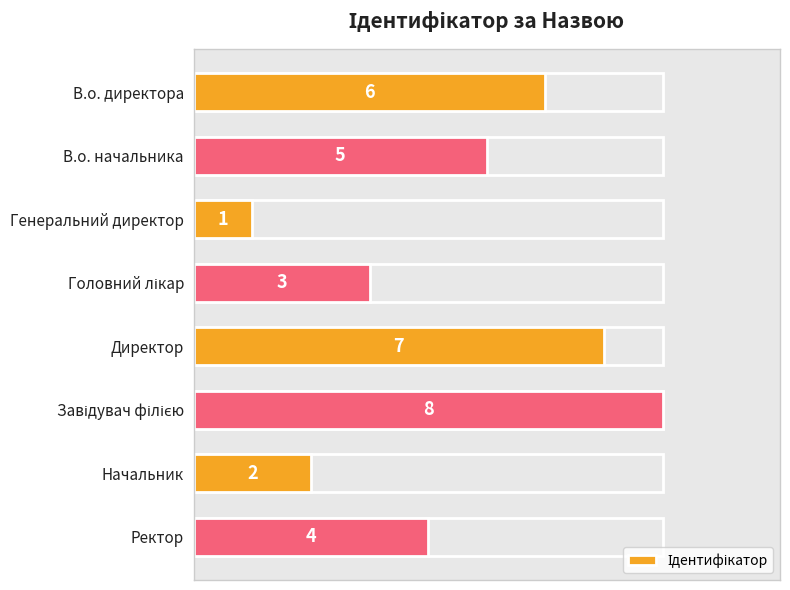

What is the maximum value shown in the chart?

8